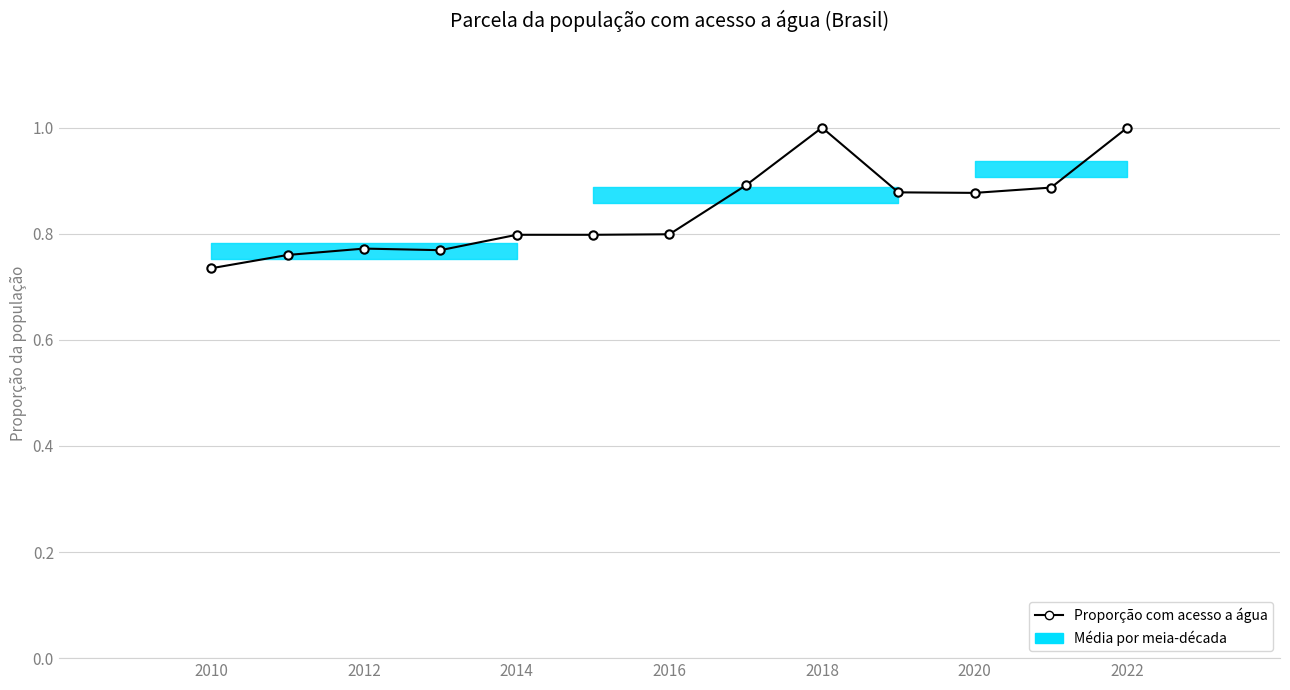

Reading right to left, extract all data points from this chart.

1.0	0.9	0.9	0.9	1.0	0.9	0.8	0.8	0.8	0.8	0.8	0.8	0.7